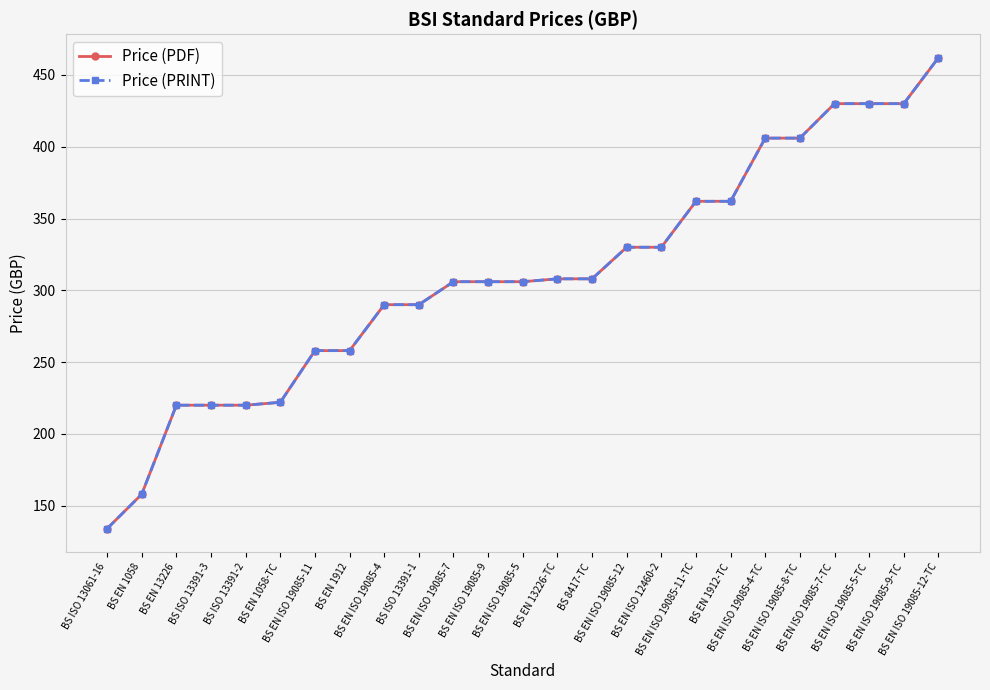

Is the value of Price (PDF) at BS EN 1058-TC greater than the value of Price (PRINT) at BS EN 1912?

No